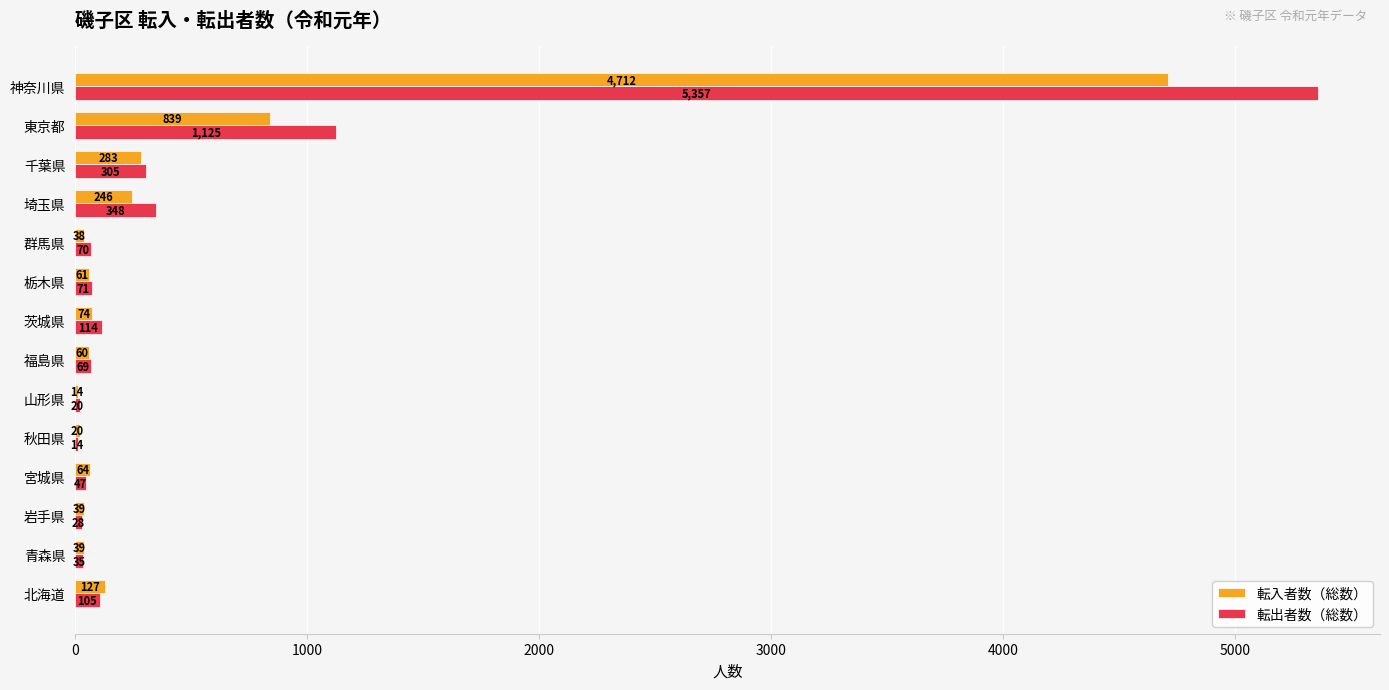

Which category has the highest value in the 転出者数（総数） series?

神奈川県